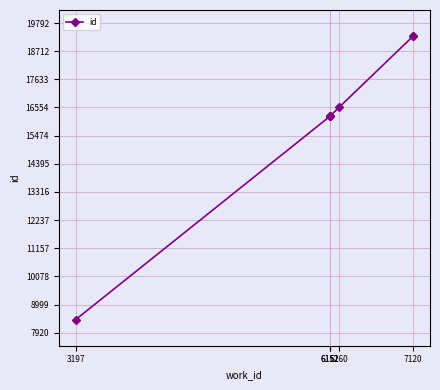

What is the greatest value displayed?

19292